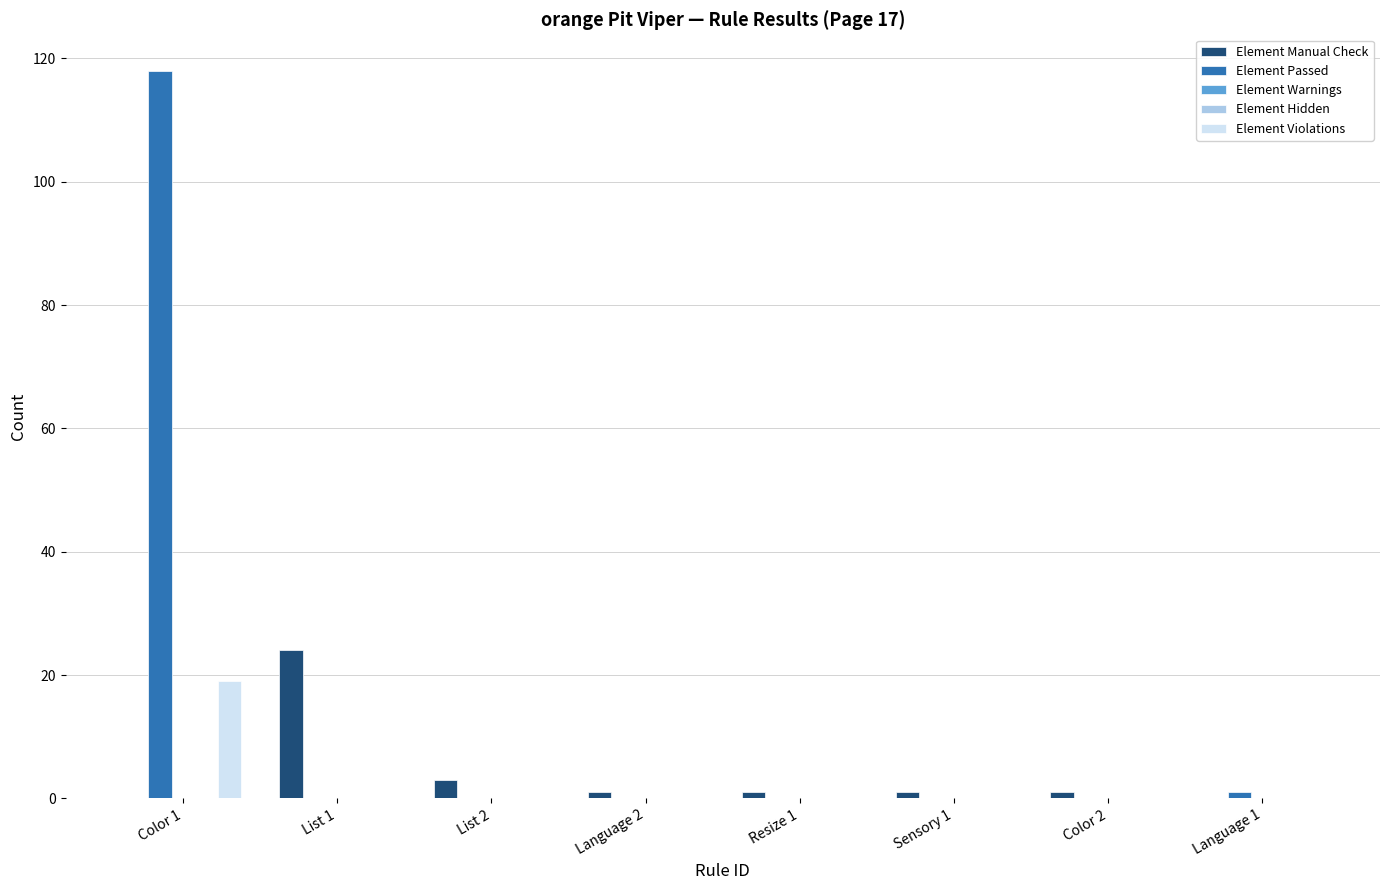

Rank the categories by Element Passed value from lowest to highest.

List 1, List 2, Language 2, Resize 1, Sensory 1, Color 2, Language 1, Color 1